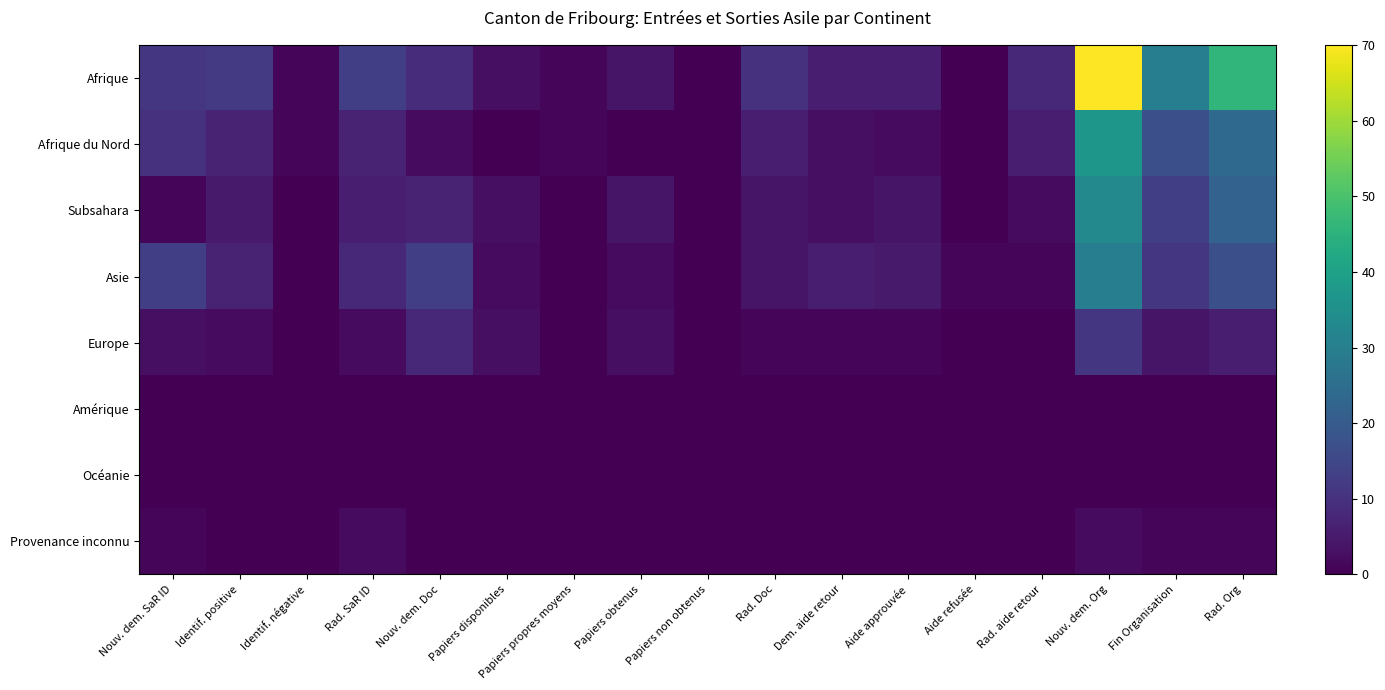

Reading left to right, list all the values displayed in this chart.

Afrique: Nouv. dem. SaR ID=11	Identif. positive=12	Identif. négative=1	Rad. SaR ID=13	Nouv. dem. Doc=9	Papiers disponibles=3	Papiers propres moyens=1	Papiers obtenus=4	Papiers non obtenus=0	Rad. Doc=10	Dem. aide retour=6	Aide approuvée=6	Aide refusée=0	Rad. aide retour=8	Nouv. dem. Org=70	Fin Organisation=30	Rad. Org=46
Afrique du Nord: Nouv. dem. SaR ID=10	Identif. positive=7	Identif. négative=1	Rad. SaR ID=7	Nouv. dem. Doc=2	Papiers disponibles=0	Papiers propres moyens=1	Papiers obtenus=0	Papiers non obtenus=0	Rad. Doc=6	Dem. aide retour=3	Aide approuvée=2	Aide refusée=0	Rad. aide retour=6	Nouv. dem. Org=37	Fin Organisation=17	Rad. Org=24
Subsahara: Nouv. dem. SaR ID=1	Identif. positive=5	Identif. négative=0	Rad. SaR ID=6	Nouv. dem. Doc=7	Papiers disponibles=3	Papiers propres moyens=0	Papiers obtenus=4	Papiers non obtenus=0	Rad. Doc=4	Dem. aide retour=3	Aide approuvée=4	Aide refusée=0	Rad. aide retour=2	Nouv. dem. Org=33	Fin Organisation=13	Rad. Org=22
Asie: Nouv. dem. SaR ID=13	Identif. positive=7	Identif. négative=0	Rad. SaR ID=8	Nouv. dem. Doc=13	Papiers disponibles=2	Papiers propres moyens=0	Papiers obtenus=2	Papiers non obtenus=0	Rad. Doc=4	Dem. aide retour=6	Aide approuvée=5	Aide refusée=1	Rad. aide retour=1	Nouv. dem. Org=30	Fin Organisation=11	Rad. Org=17
Europe: Nouv. dem. SaR ID=3	Identif. positive=2	Identif. négative=0	Rad. SaR ID=2	Nouv. dem. Doc=8	Papiers disponibles=3	Papiers propres moyens=0	Papiers obtenus=3	Papiers non obtenus=0	Rad. Doc=1	Dem. aide retour=1	Aide approuvée=1	Aide refusée=0	Rad. aide retour=0	Nouv. dem. Org=11	Fin Organisation=4	Rad. Org=6
Amérique: Nouv. dem. SaR ID=0	Identif. positive=0	Identif. négative=0	Rad. SaR ID=0	Nouv. dem. Doc=0	Papiers disponibles=0	Papiers propres moyens=0	Papiers obtenus=0	Papiers non obtenus=0	Rad. Doc=0	Dem. aide retour=0	Aide approuvée=0	Aide refusée=0	Rad. aide retour=0	Nouv. dem. Org=0	Fin Organisation=0	Rad. Org=0
Océanie: Nouv. dem. SaR ID=0	Identif. positive=0	Identif. négative=0	Rad. SaR ID=0	Nouv. dem. Doc=0	Papiers disponibles=0	Papiers propres moyens=0	Papiers obtenus=0	Papiers non obtenus=0	Rad. Doc=0	Dem. aide retour=0	Aide approuvée=0	Aide refusée=0	Rad. aide retour=0	Nouv. dem. Org=0	Fin Organisation=0	Rad. Org=0
Provenance inconnu: Nouv. dem. SaR ID=1	Identif. positive=0	Identif. négative=0	Rad. SaR ID=2	Nouv. dem. Doc=0	Papiers disponibles=0	Papiers propres moyens=0	Papiers obtenus=0	Papiers non obtenus=0	Rad. Doc=0	Dem. aide retour=0	Aide approuvée=0	Aide refusée=0	Rad. aide retour=0	Nouv. dem. Org=2	Fin Organisation=1	Rad. Org=1